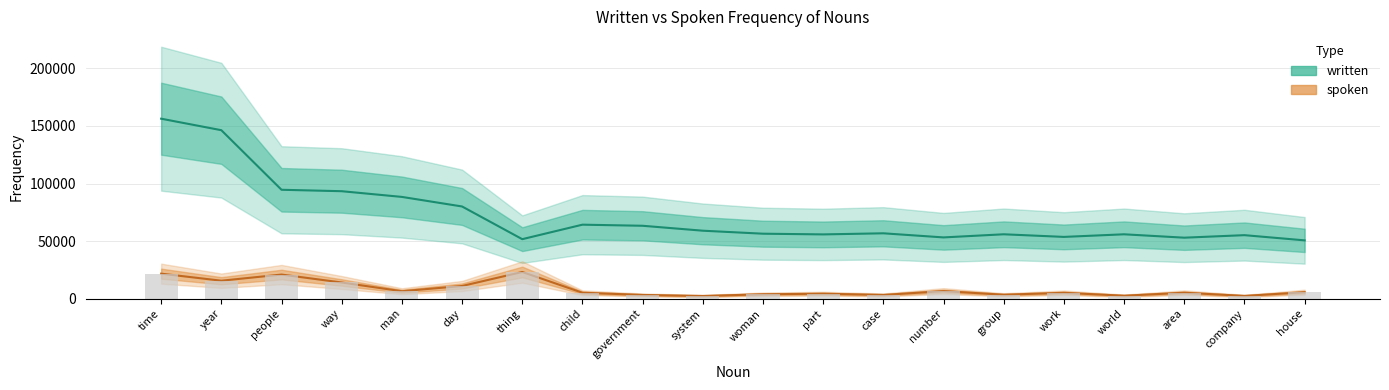

Between thing and case, which is larger?

case